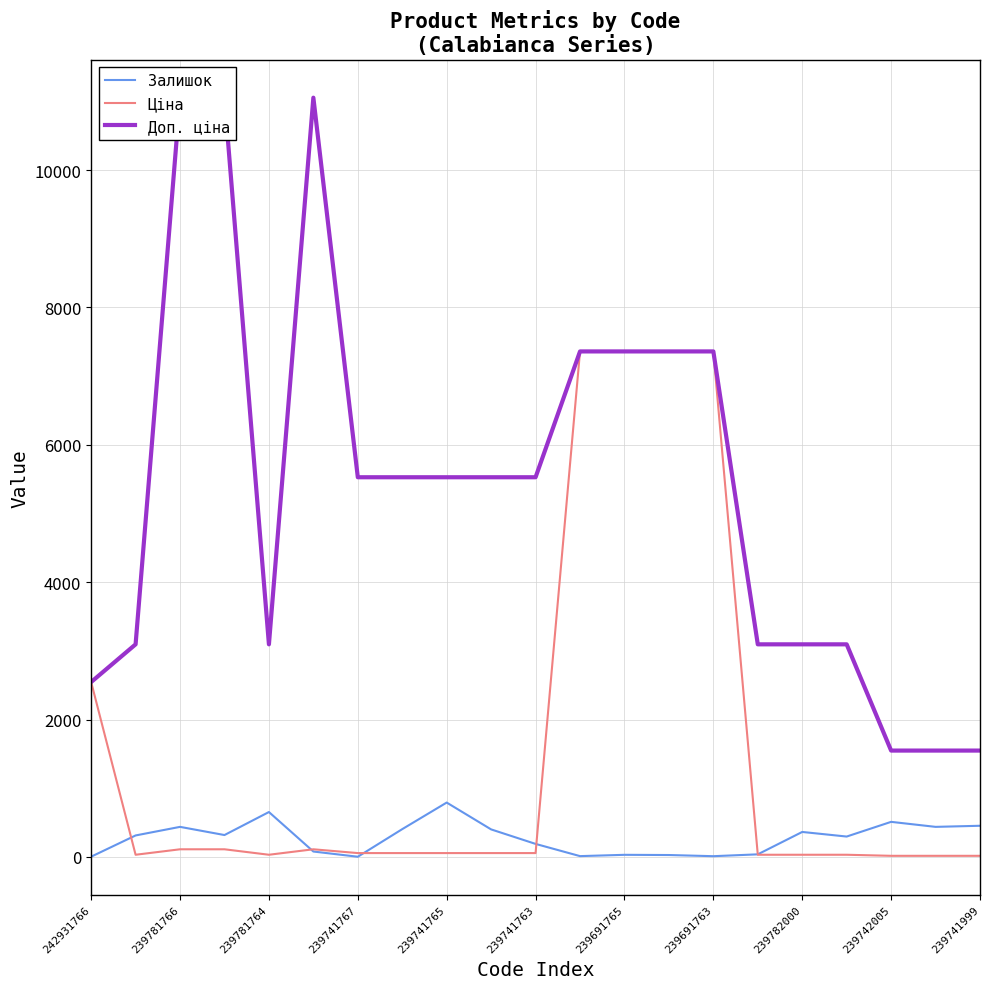

How many intersections are there between Ціна and Залишок?

5